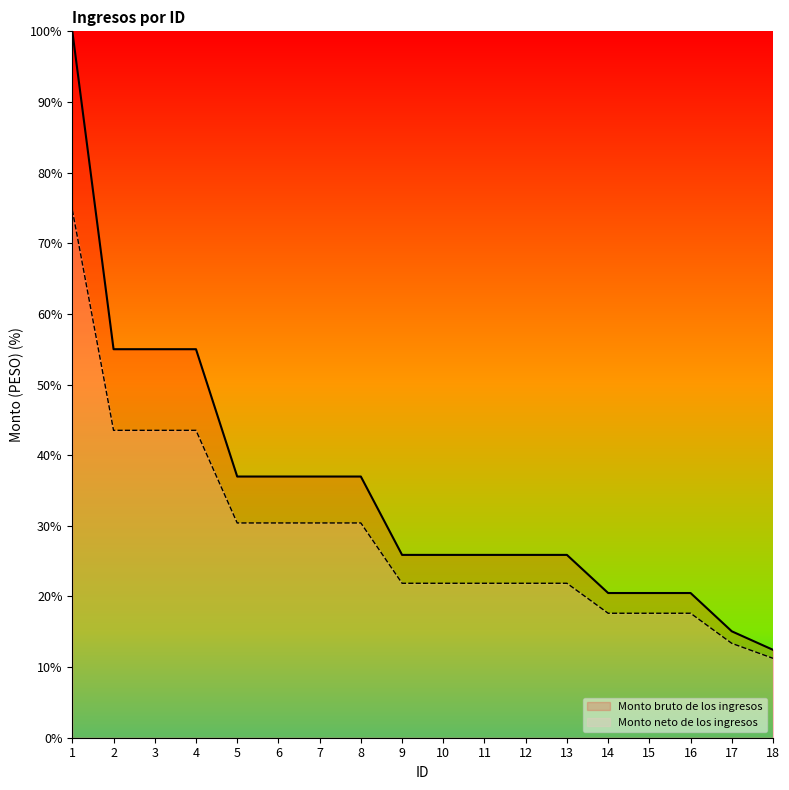

Reading left to right, list all the values displayed in this chart.

Monto bruto de los ingresos: 1=100.0	2=55.0	3=55.0	4=55.0	5=37.0	6=37.0	7=37.0	8=37.0	9=25.9	10=25.9	11=25.9	12=25.9	13=25.9	14=20.5	15=20.5	16=20.5	17=15.1	18=12.4
Monto neto de los ingresos: 1=74.7	2=43.5	3=43.5	4=43.5	5=30.4	6=30.4	7=30.4	8=30.4	9=21.9	10=21.9	11=21.9	12=21.9	13=21.9	14=17.6	15=17.6	16=17.6	17=13.4	18=11.2